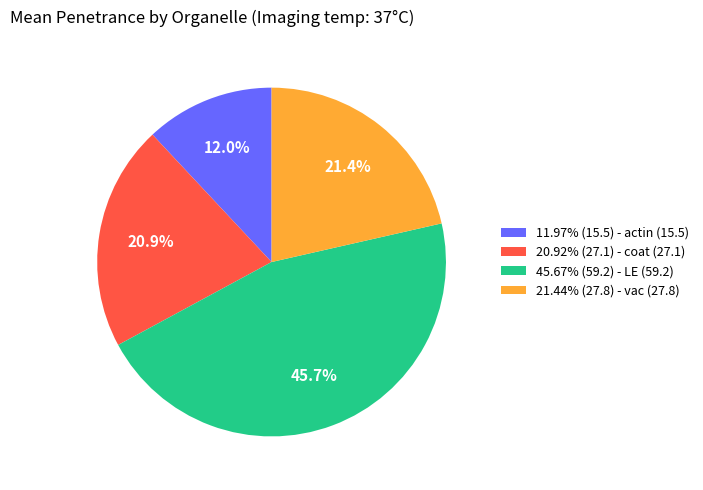

Approximately how many times larger is the value at 20.92% (27.1) - coat (27.1) compared to 11.97% (15.5) - actin (15.5)?

1.7